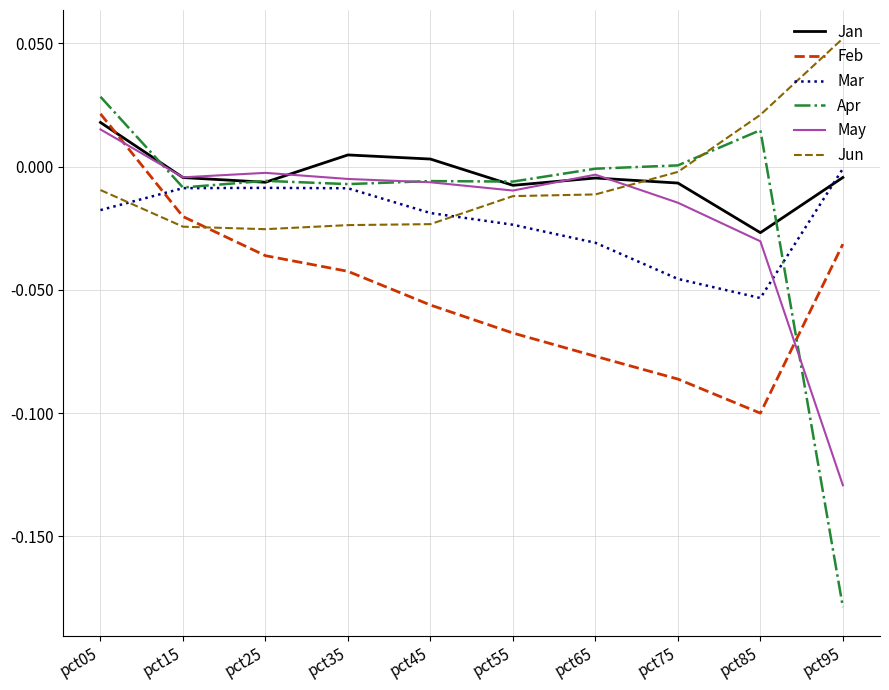

The Jan series shows -0.0 at pct95. True or false?

True